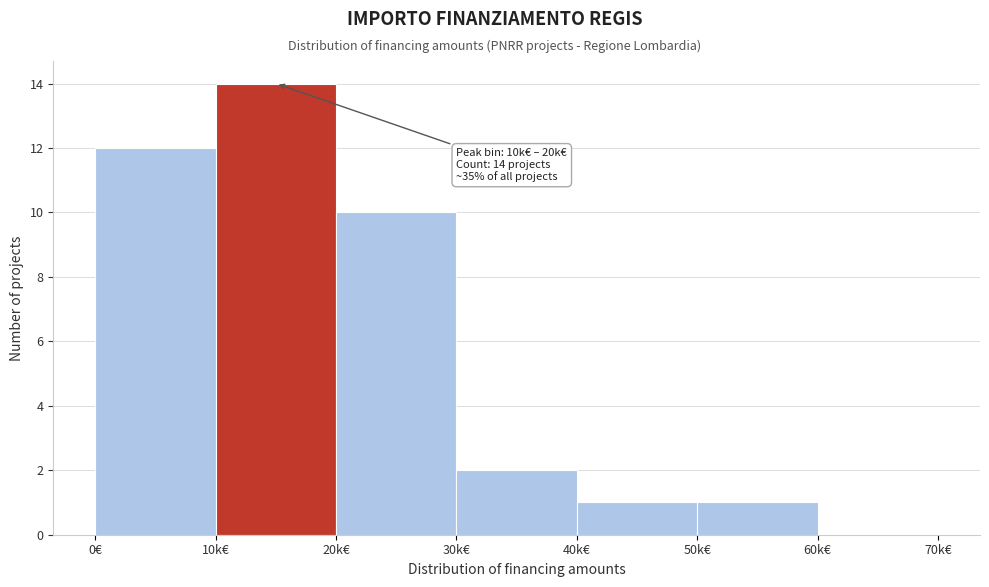

Reading right to left, extract all data points from this chart.

60k€=0	50k€=1	40k€=1	30k€=2	20k€=10	10k€=14	0€=12